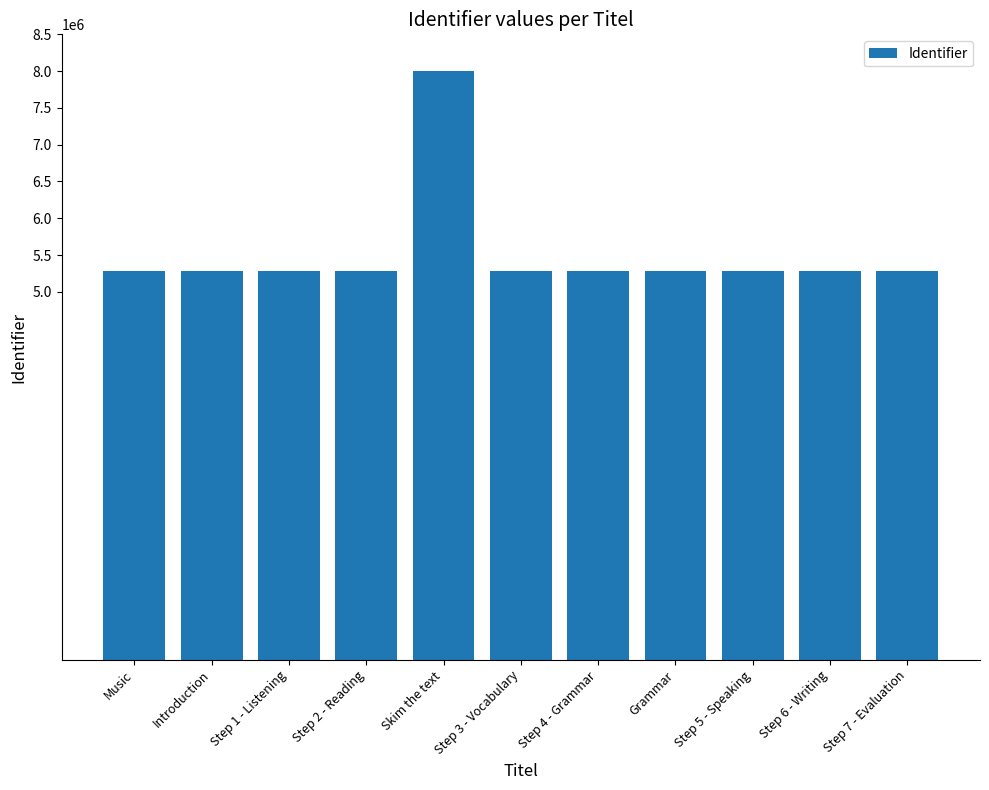

Between Skim the text and Step 4 - Grammar, which is larger?

Skim the text